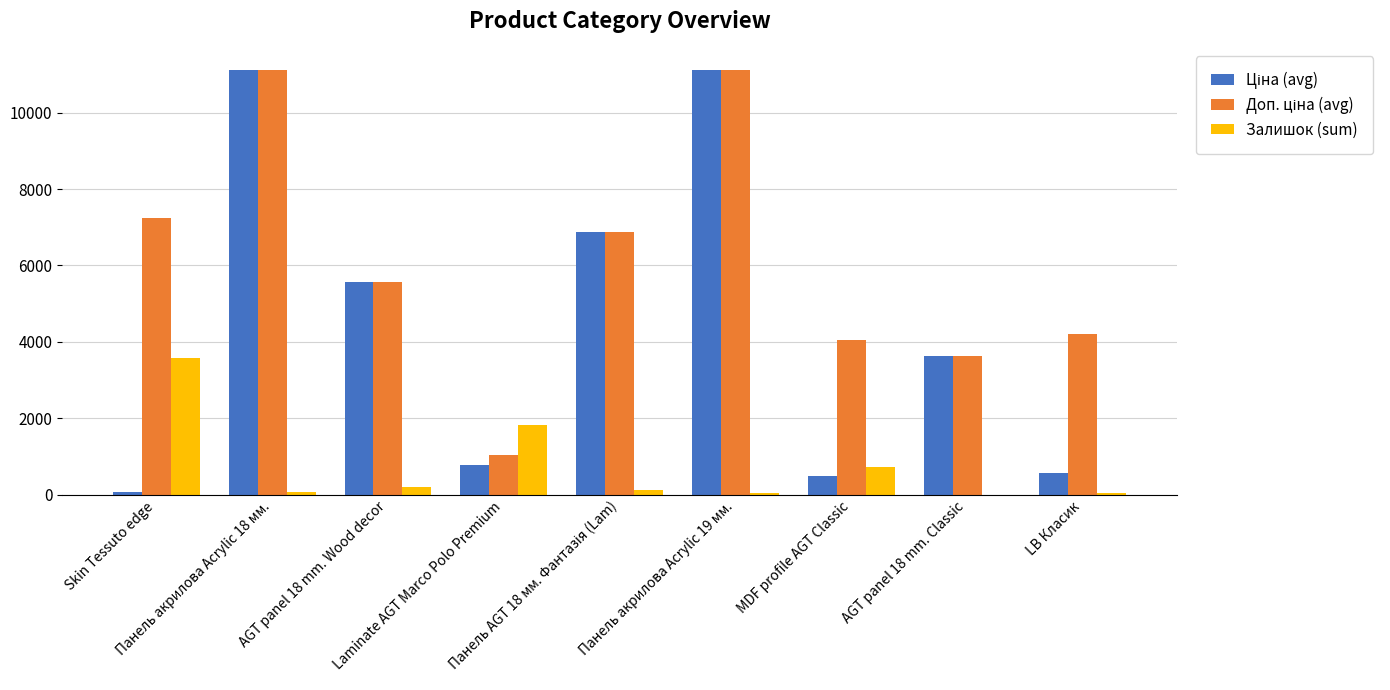

What is the maximum value shown in the chart?

11113.6